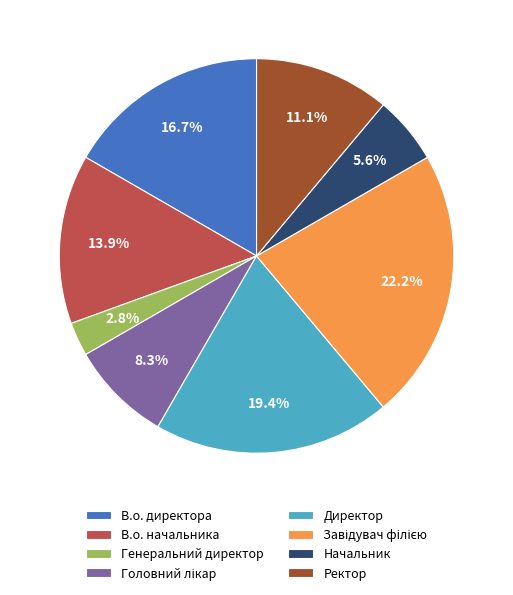

What percentage do Директор and В.о. начальника together represent?

33.3%